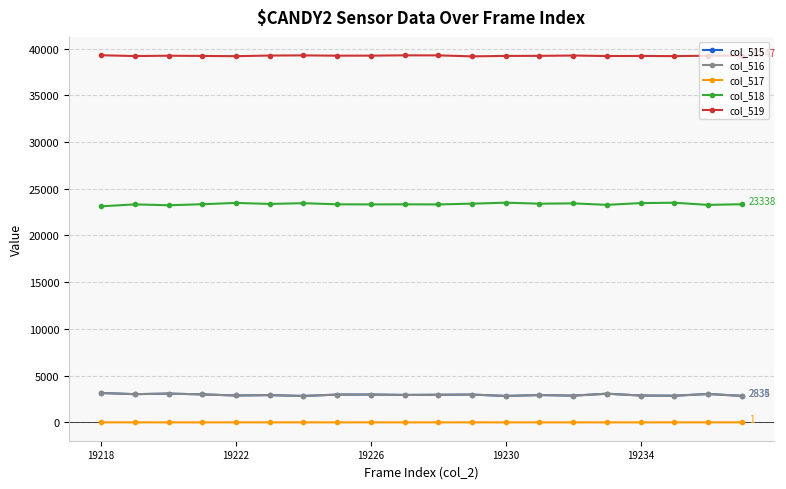

Which series has the largest total across all categories?

col_519